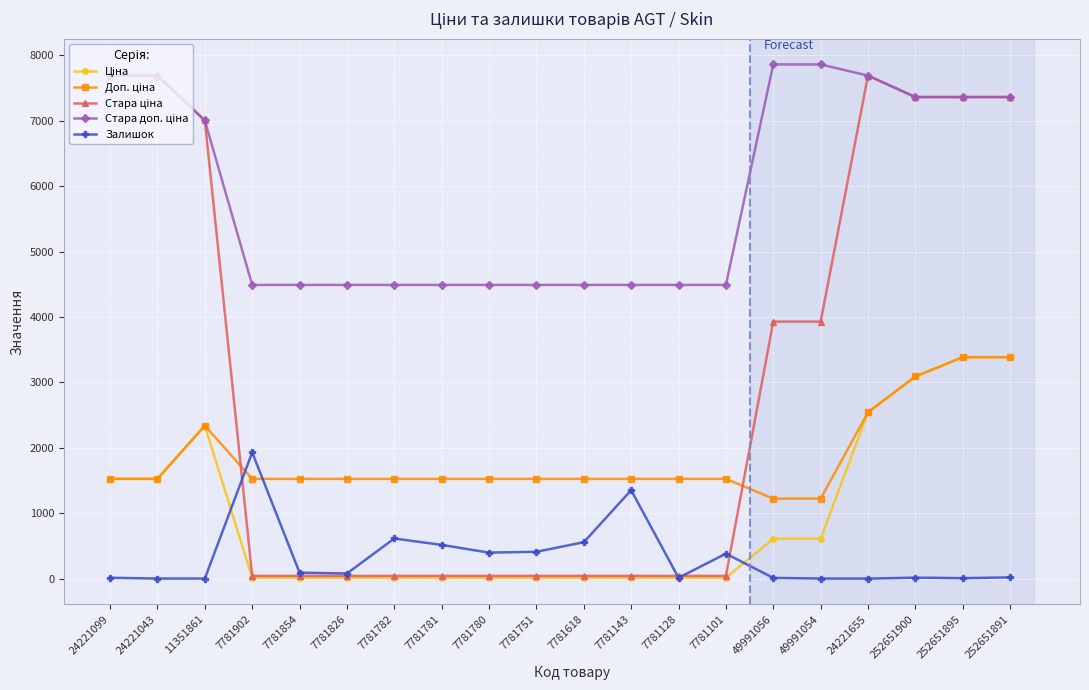

At how many categories does at least one series exceed 5504?

9